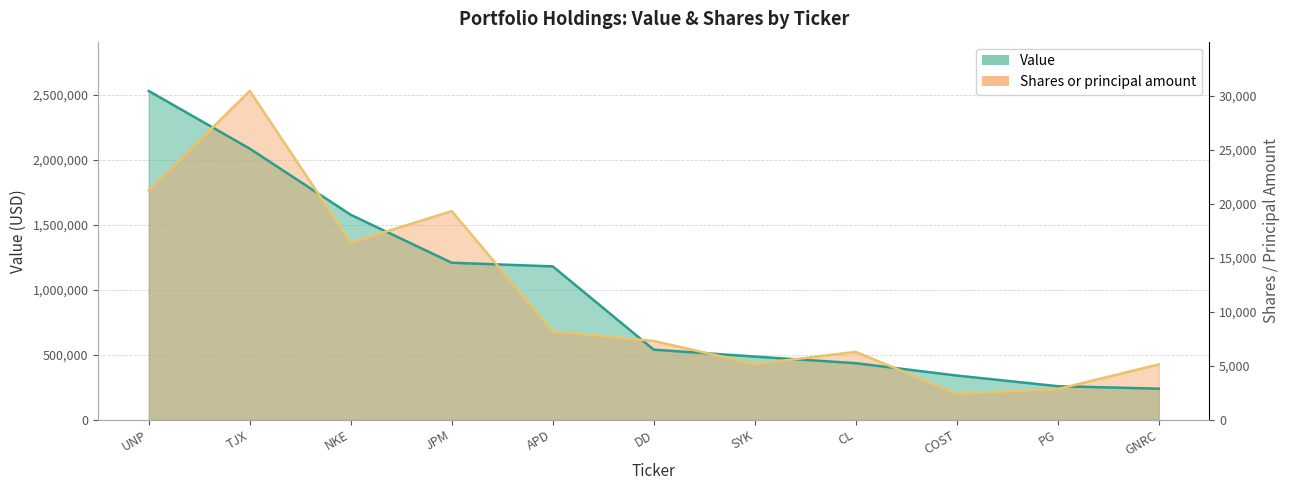

What is the difference between the highest and lowest values at DD?

67301.8